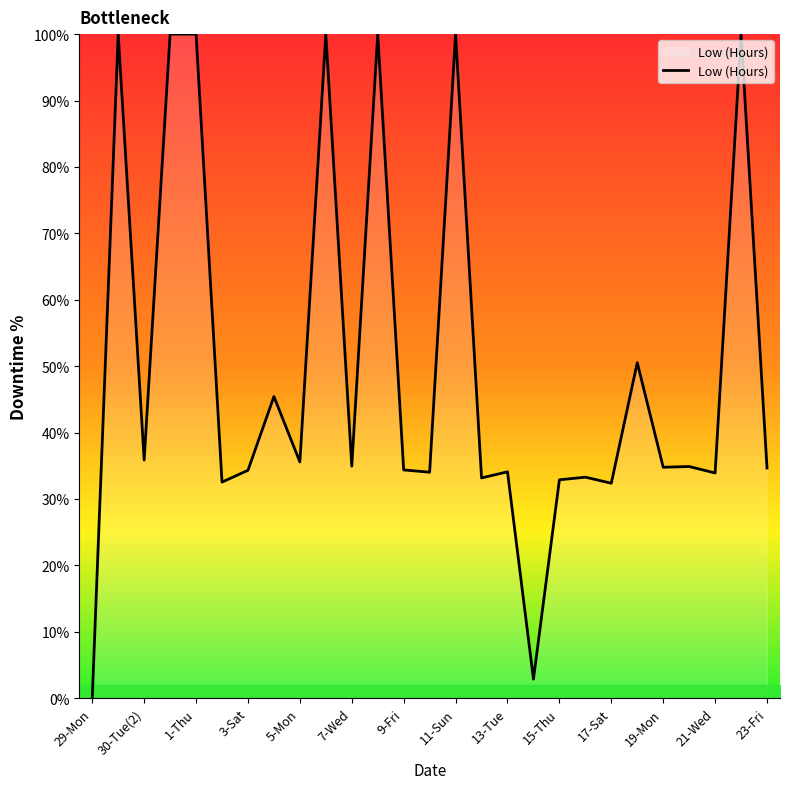

What is the maximum value shown in the chart?

100.0